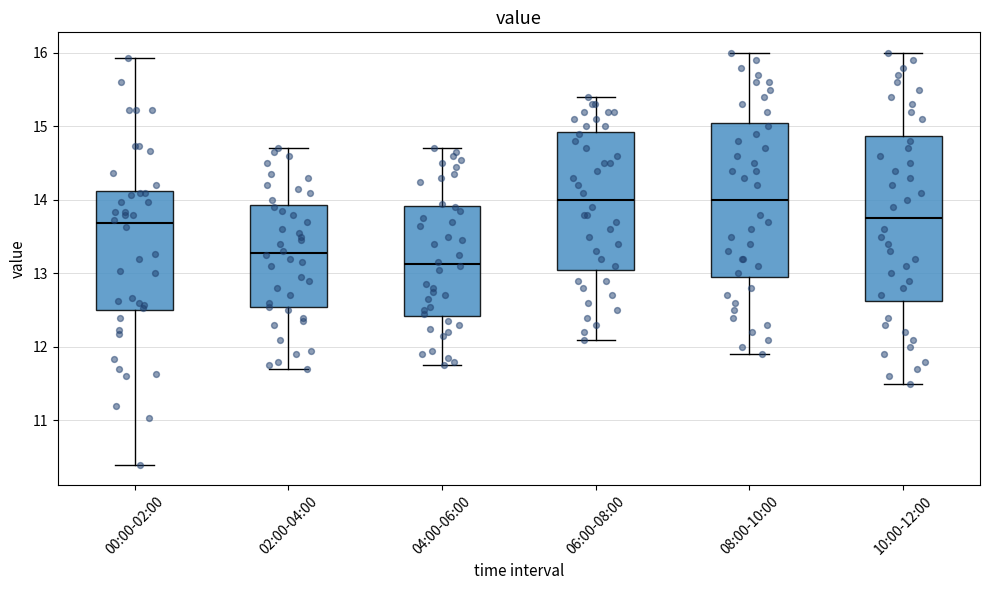

Which box has the lowest median line?

04:00-06:00